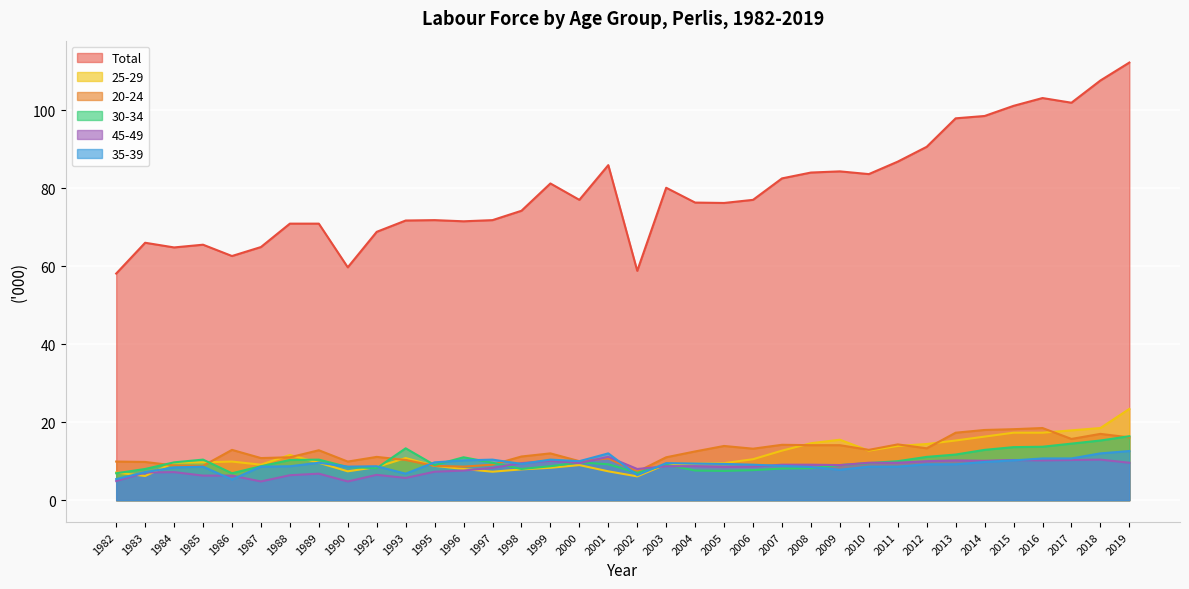

Is it true that 35-39 equals 10.7 at 2017?

True